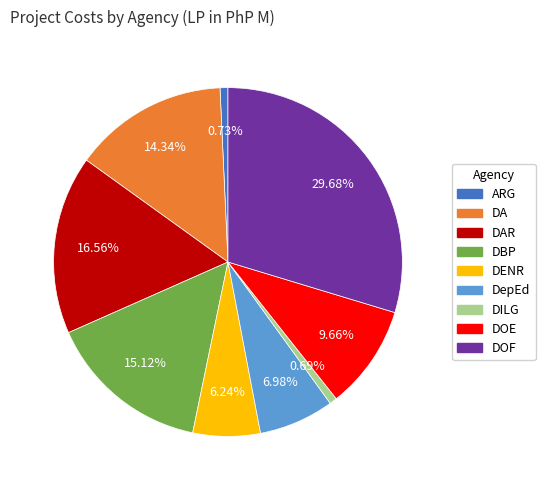

Which category has the biggest portion of the pie?

DOF